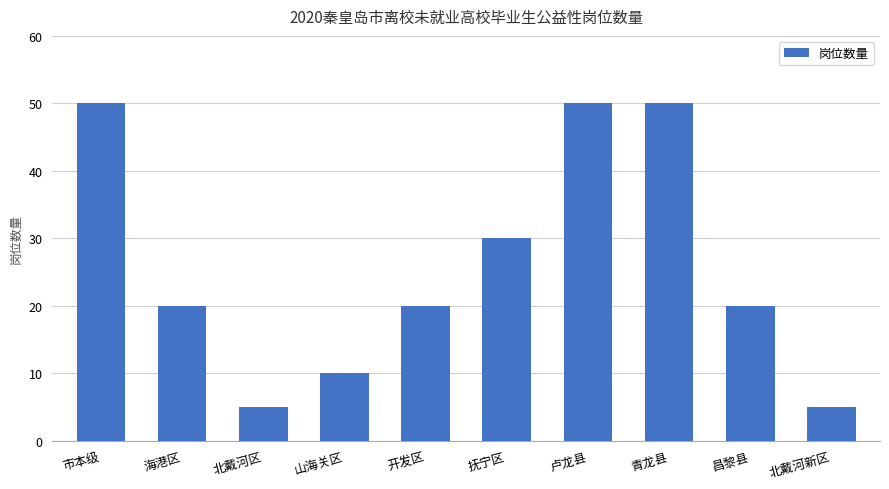

What is the label of the 9th bar from the right?

海港区